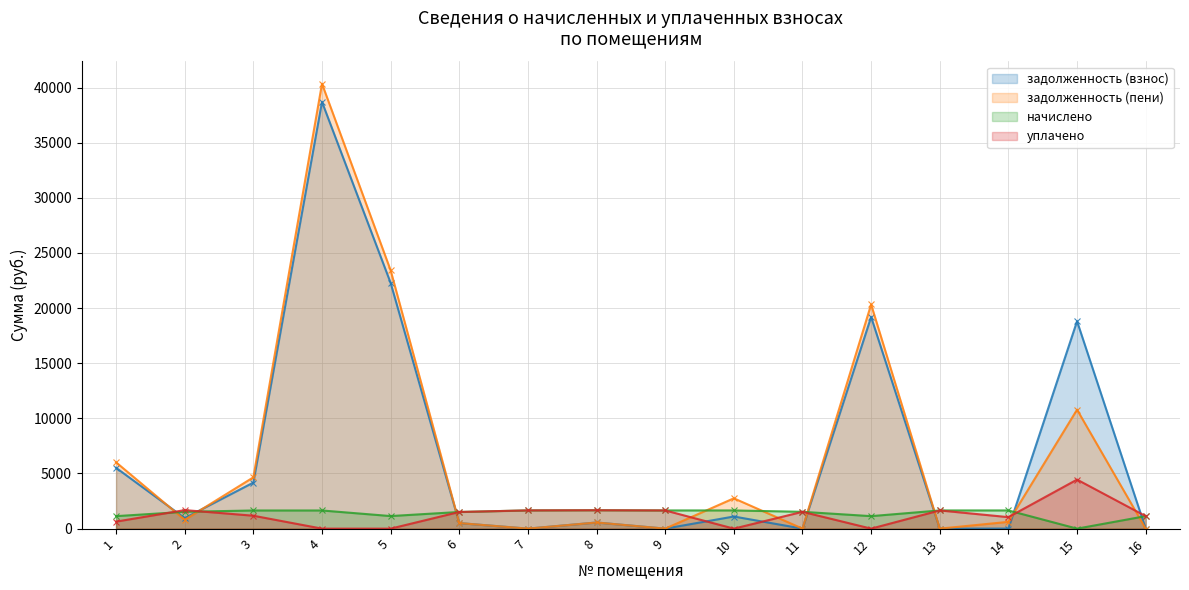

Is it true that уплачено equals 327.8 at 11?

False